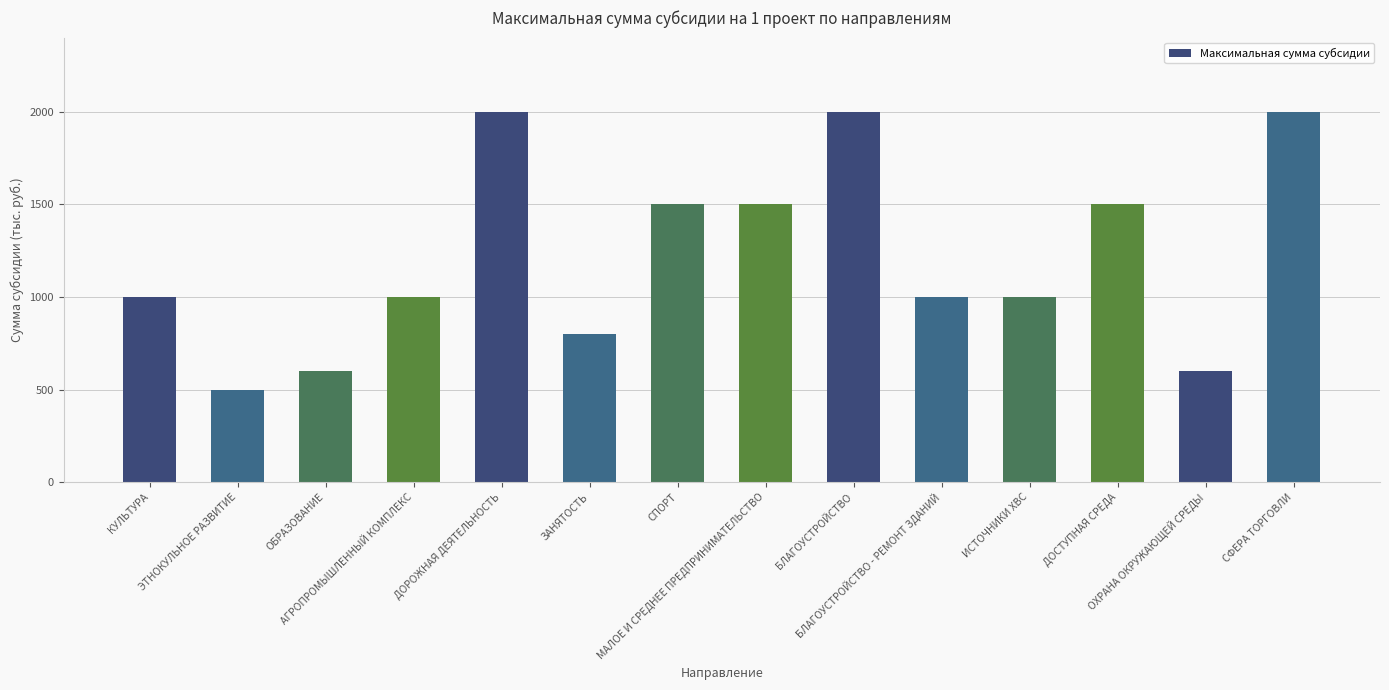

What is the minimum value shown in the chart?

500